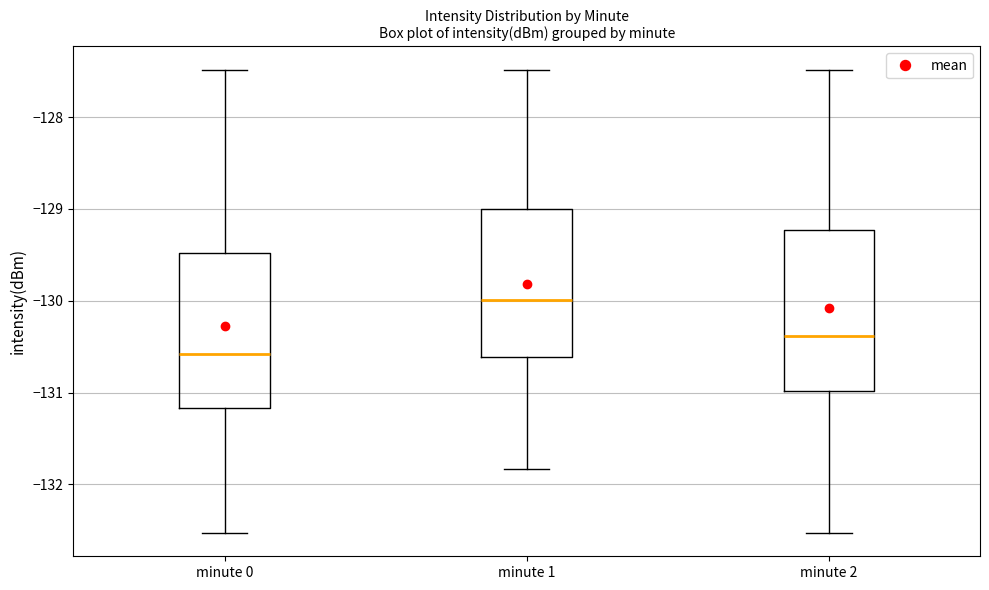

Reading left to right, read every box against the y-axis: the position of its median line, the range the box covers, and the ends of its whiskers. The values are not printed on the chart, so give them approximately, as read against the axis.

minute 0: median -130.6, box -131.2 to -129.5, whiskers -132.5 to -127.5
minute 1: median -130.0, box -130.6 to -129.0, whiskers -131.8 to -127.5
minute 2: median -130.4, box -131.0 to -129.2, whiskers -132.5 to -127.5